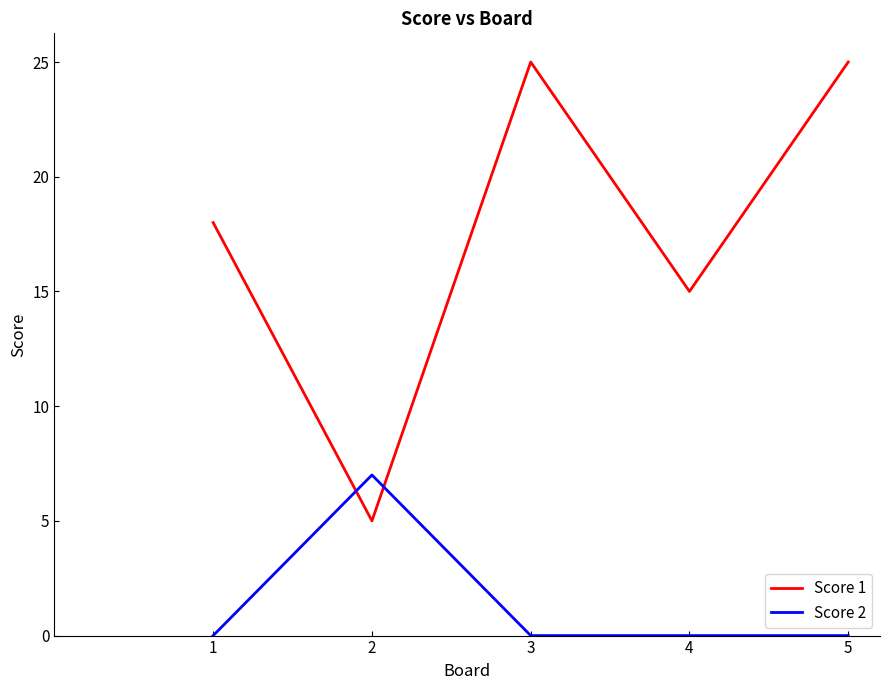

The Score 1 series shows 5 at 2. True or false?

True